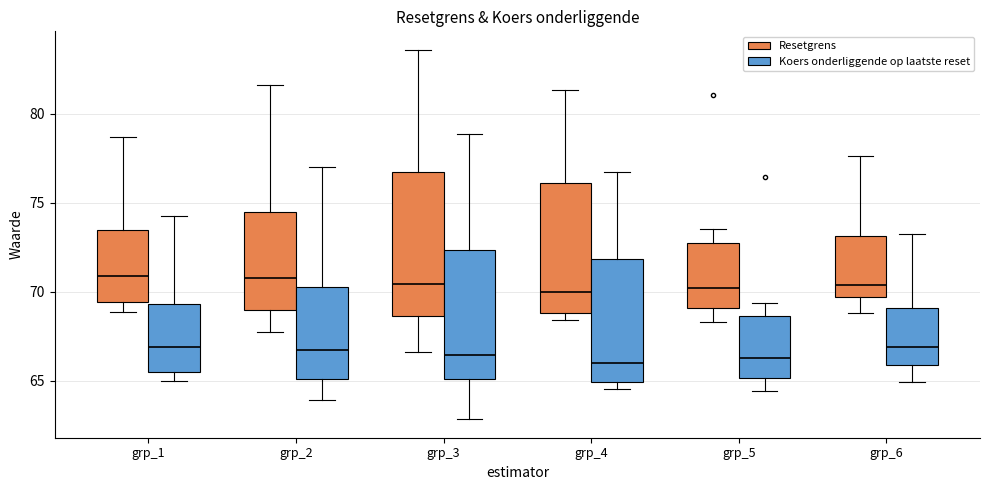

Where is the lower edge of the box for grp_4 (Koers onderliggende op laatste reset) on the y-axis? The values are not printed on the chart, so give them approximately, as read against the axis.

65.0